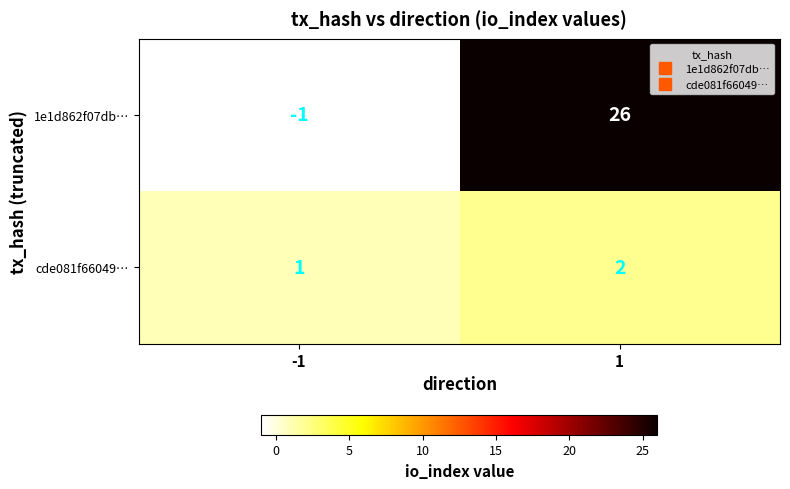

What is the spread (max minus min) of values at 1?

24